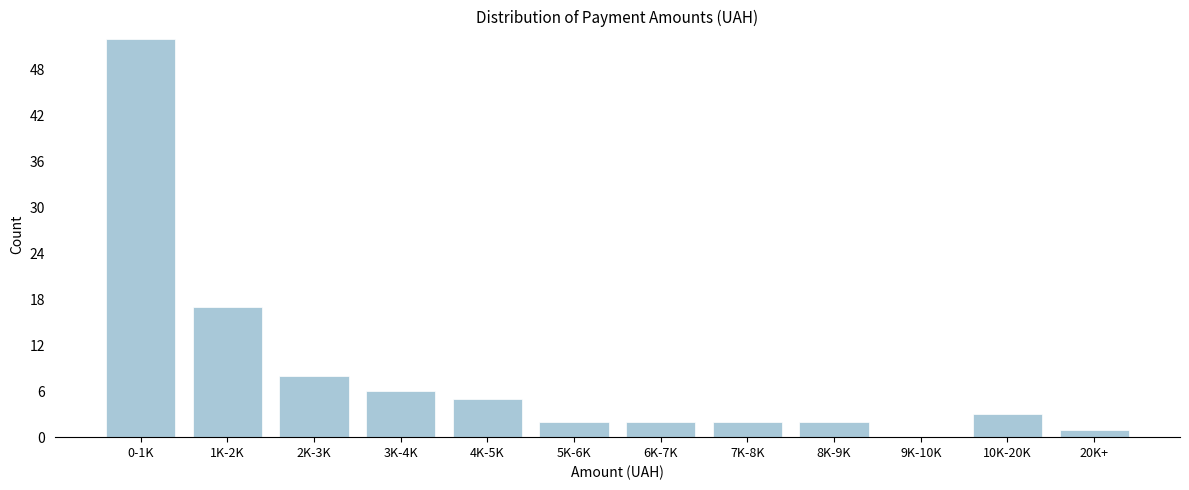

Reading left to right, list all the values displayed in this chart.

0-1K=52	1K-2K=17	2K-3K=8	3K-4K=6	4K-5K=5	5K-6K=2	6K-7K=2	7K-8K=2	8K-9K=2	9K-10K=0	10K-20K=3	20K+=1